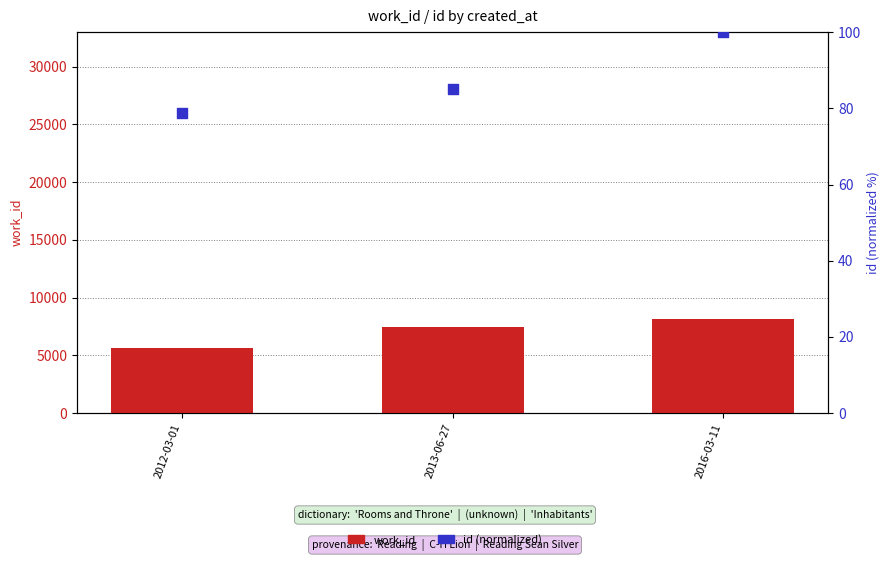

Which series has the widest spread of Y values?

work_id